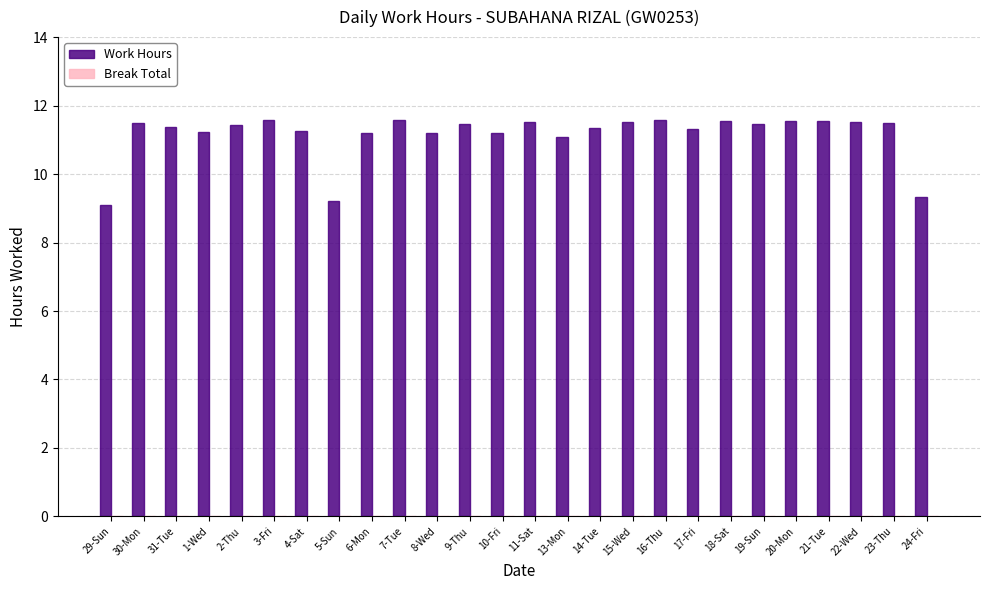

What is the change in value from 30-Mon to 5-Sun?

-2.3